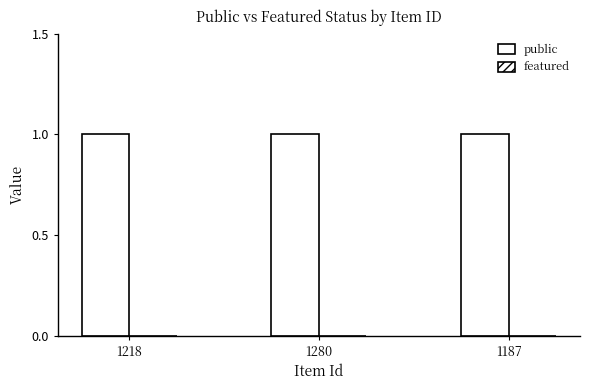

Does the chart contain any negative values?

No